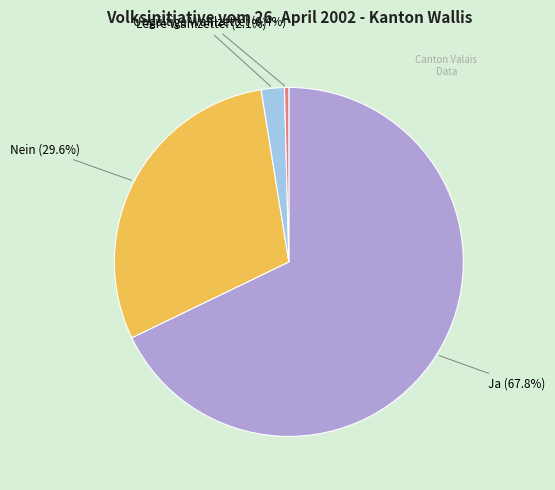

True or false: Ungültige Wahlzettel accounts for 0% of the total.

True